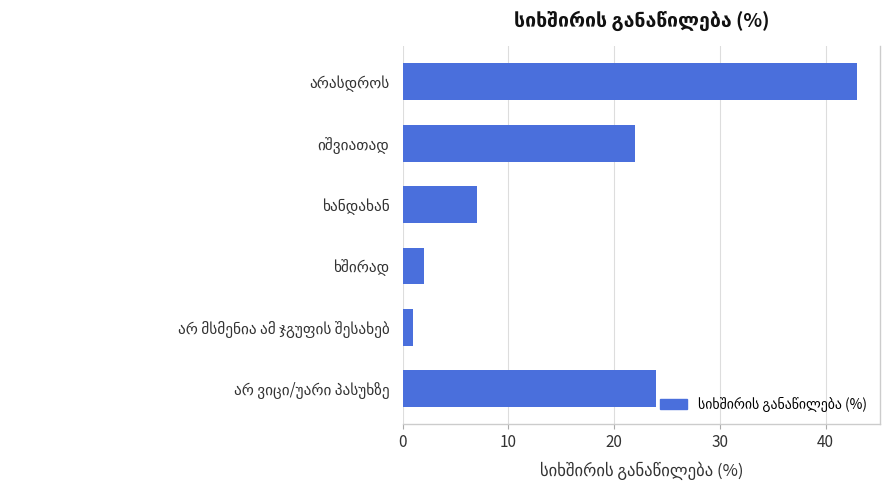

What is the sum of all values?

99